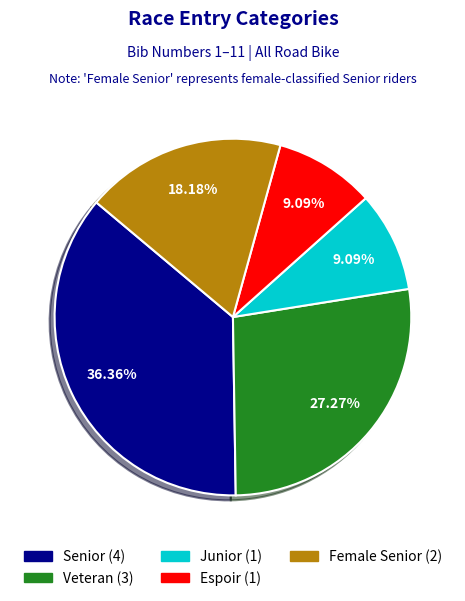

To the nearest percent, what percentage of the pie is Espoir?

9%